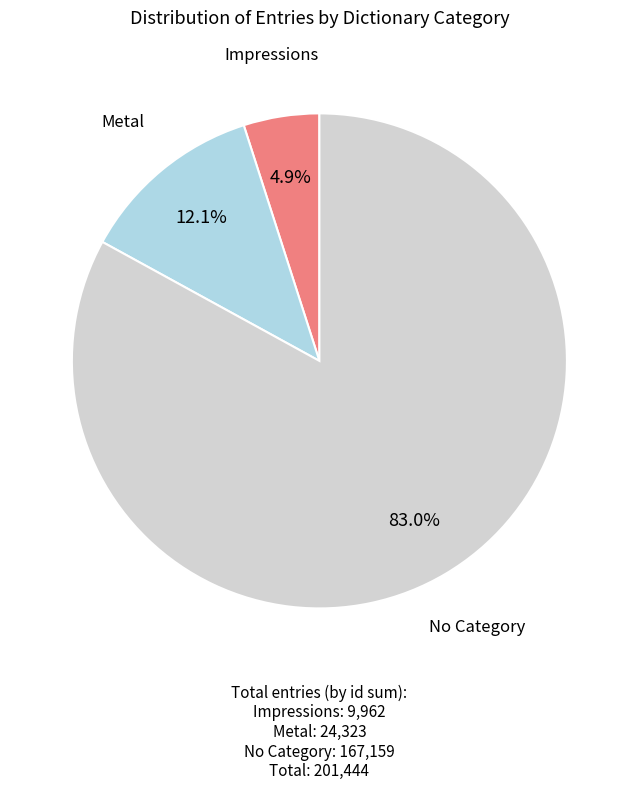

Count the number of slices in the pie.

3